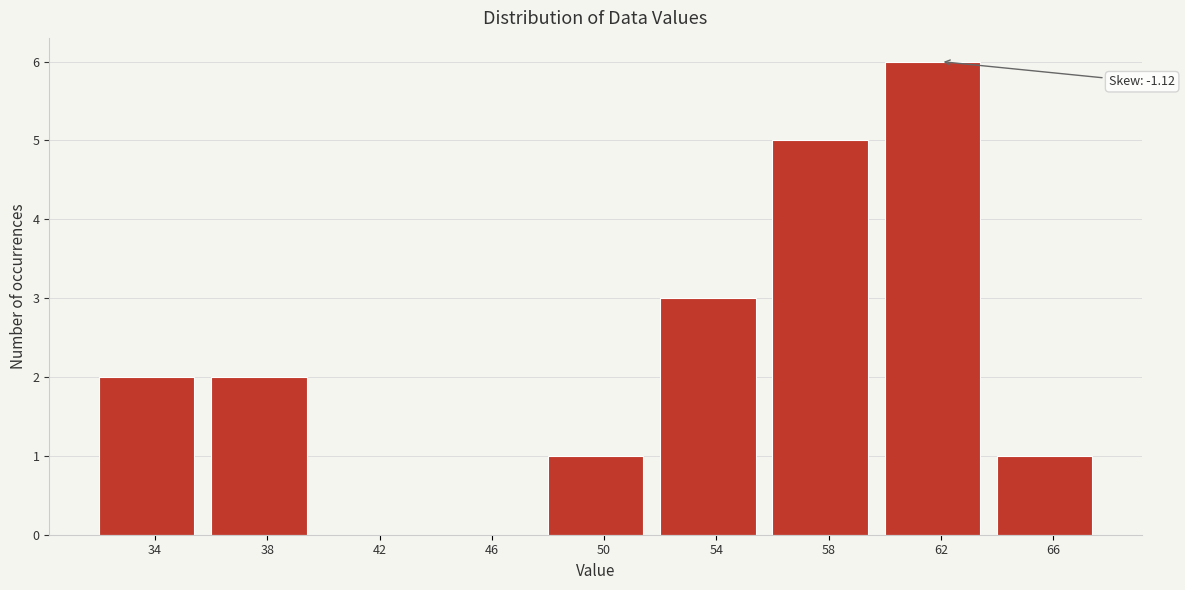

Reading left to right, list all the values displayed in this chart.

34=2	38=2	42=0	46=0	50=1	54=3	58=5	62=6	66=1